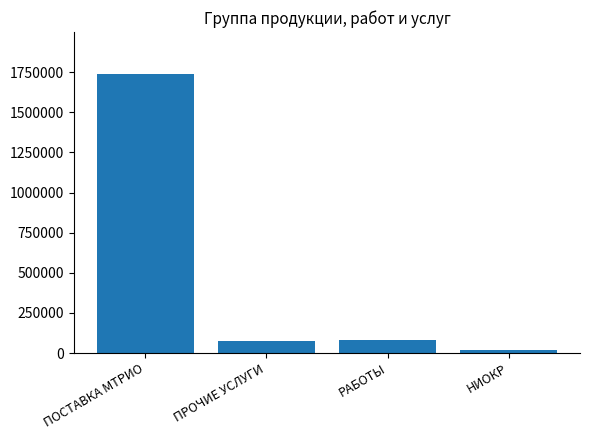

What is the value of the 2nd bar from the left?

74528.3